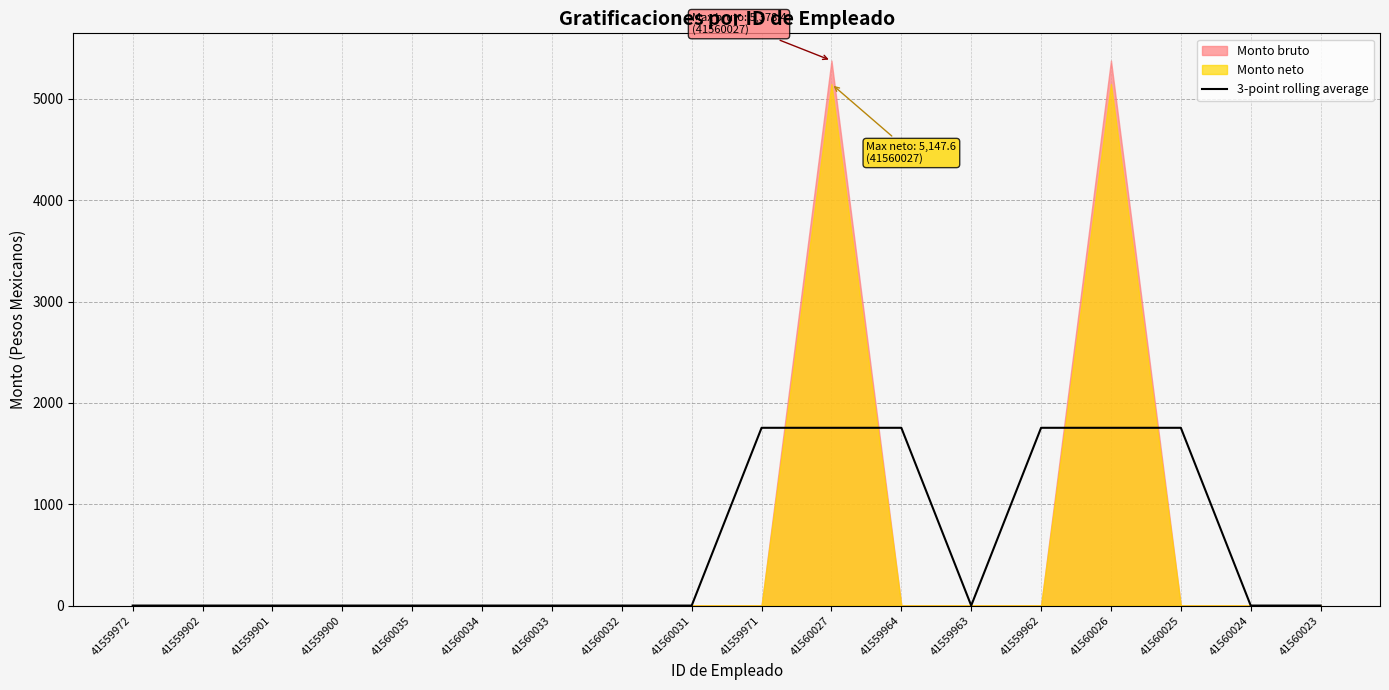

What is the sum of the values at 41559971 and 41560033?

1754.3